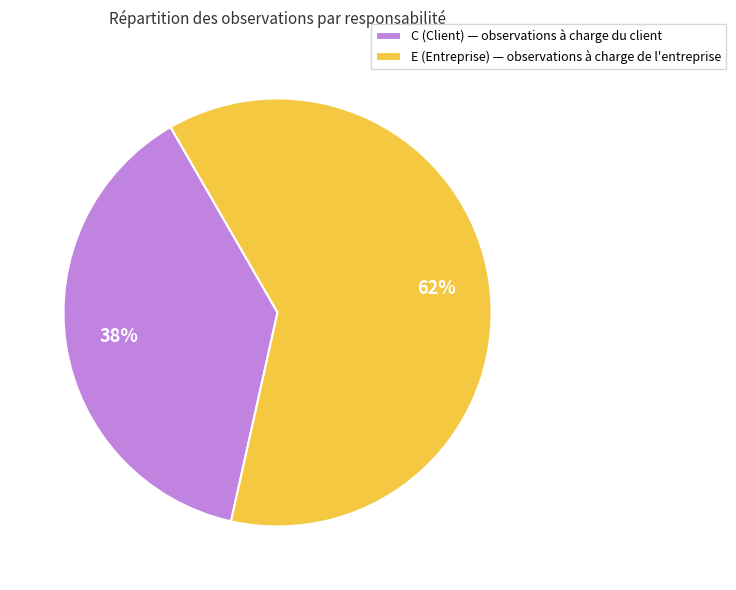

To the nearest percent, what percentage of the pie is E (Entreprise) — observations à charge de l'entreprise?

62%